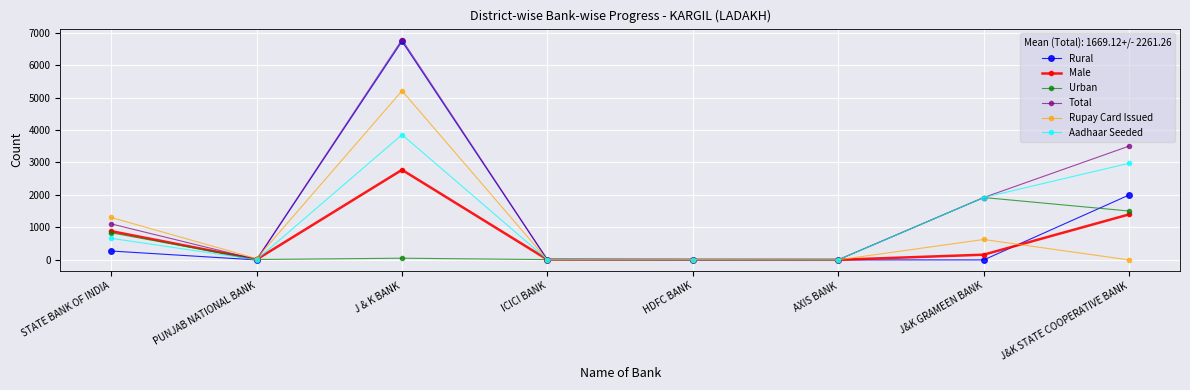

At which label is Rural closest to 3364?

J&K STATE COOPERATIVE BANK